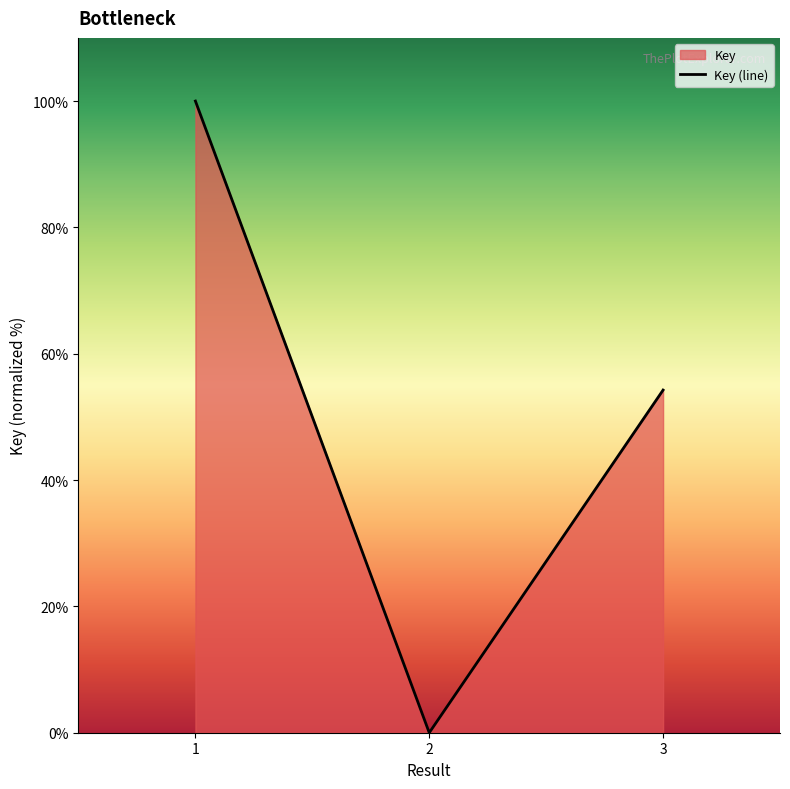

Reading right to left, what are all the values shown in this chart?

3=54.2	2=0.0	1=100.0